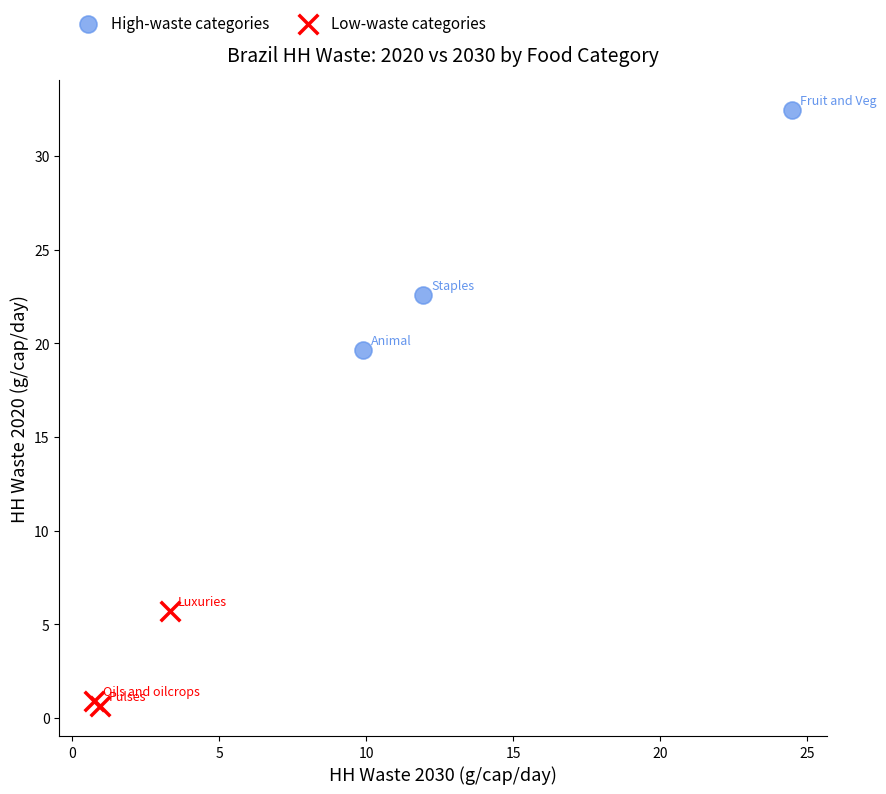

Which series contains the highest Y value?

High-waste categories